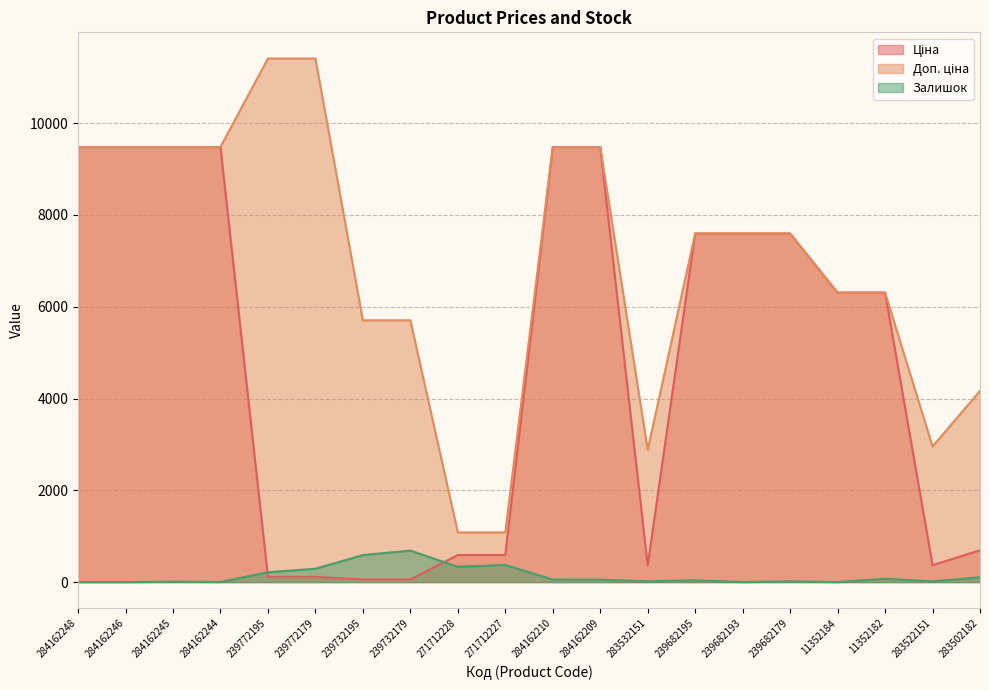

List the series in order of their overall mean, lowest first.

Залишок, Ціна, Доп. ціна